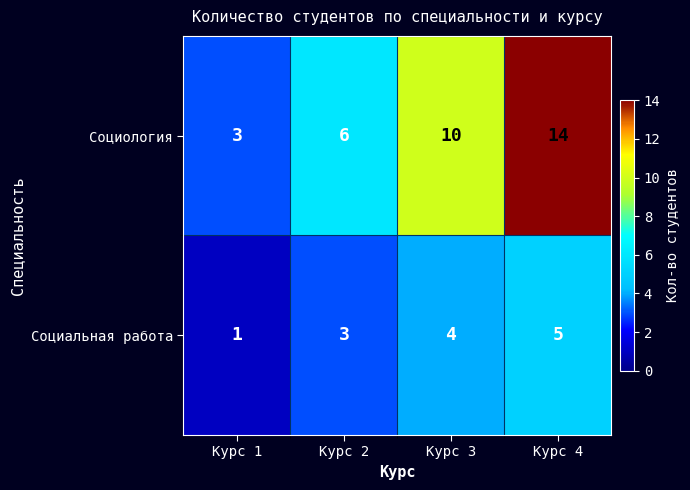

Which series has the largest total across all categories?

Социология